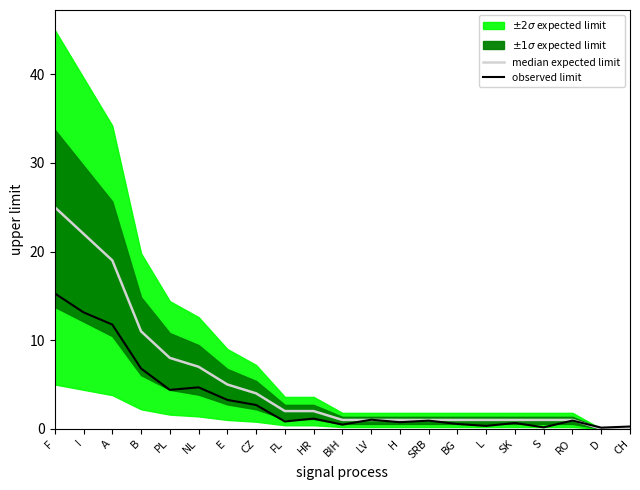

What is the difference between the highest and lowest values at B?

4.2